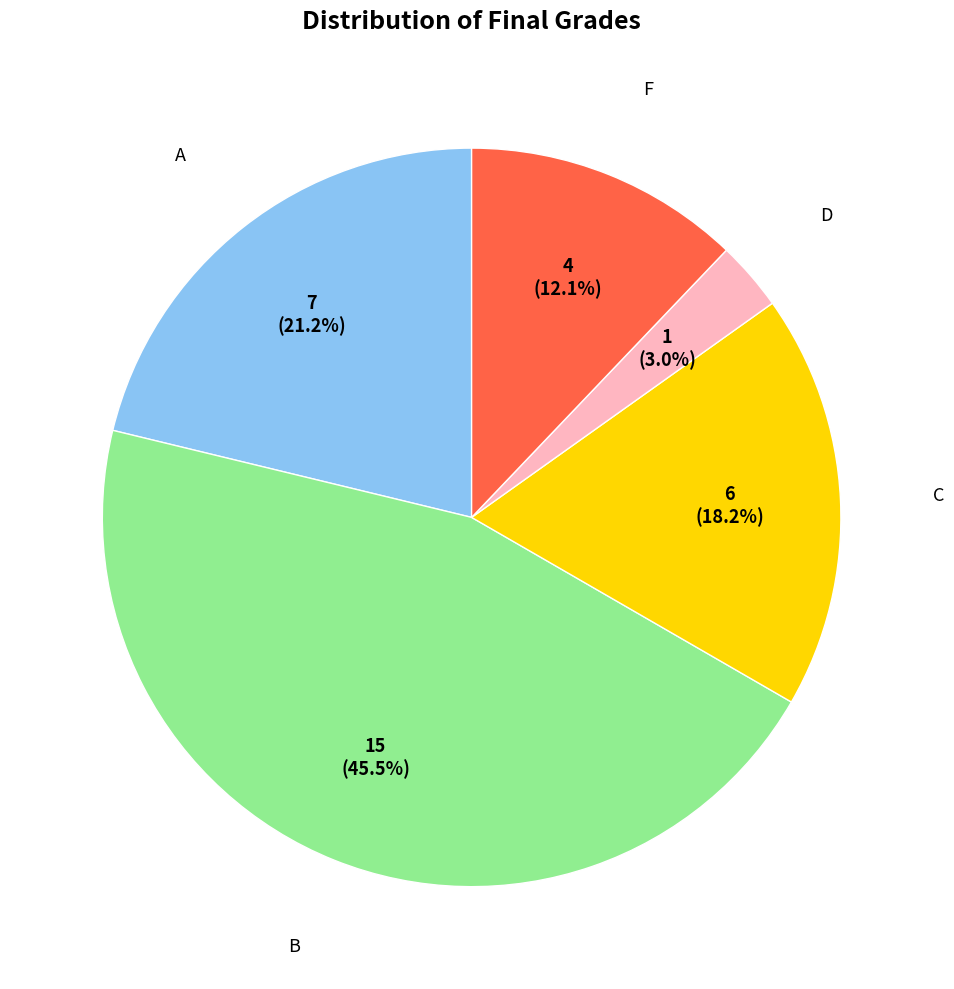

Does any single category account for the majority?

No